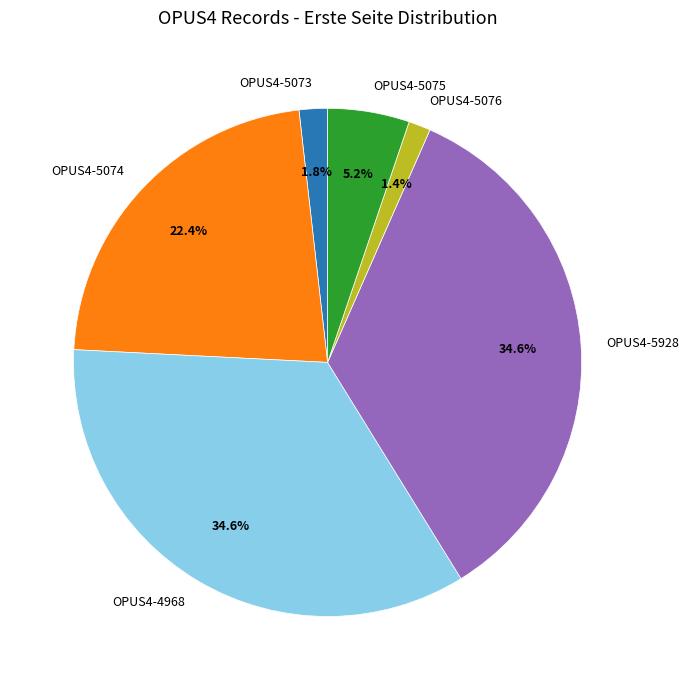

How much of the chart is everything except OPUS4-5073?

98.2%